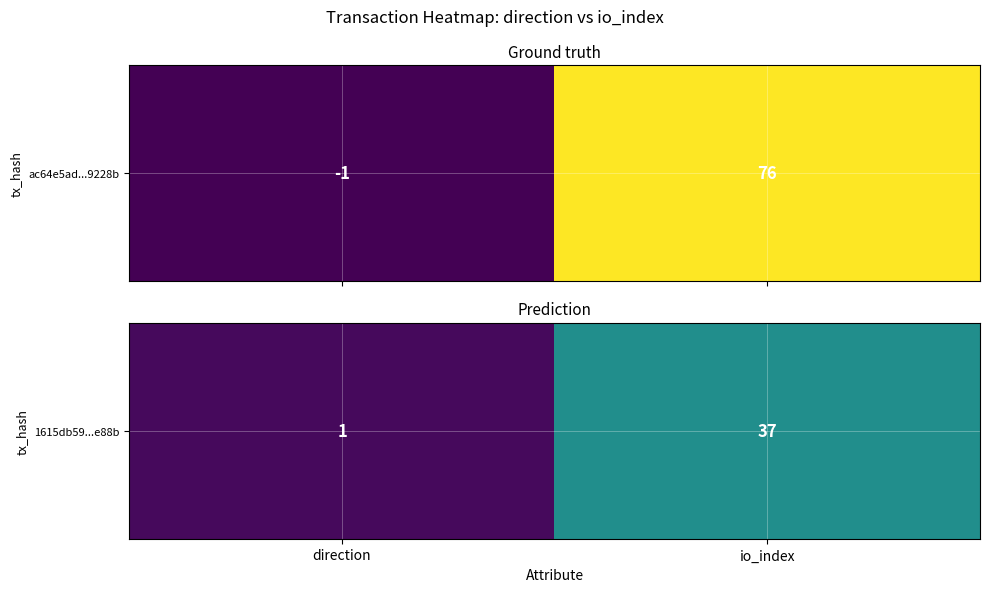

Which label corresponds to the smallest value in the chart?

direction